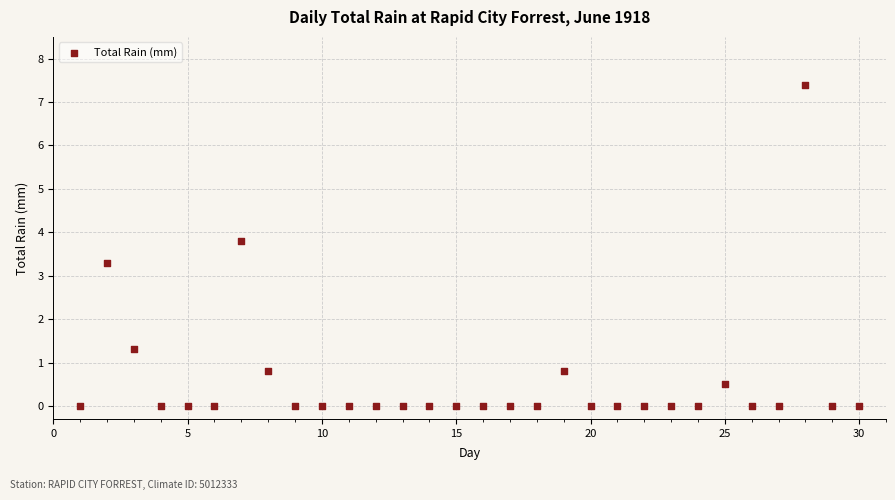

What is the range of Y values (max minus min)?

7.4